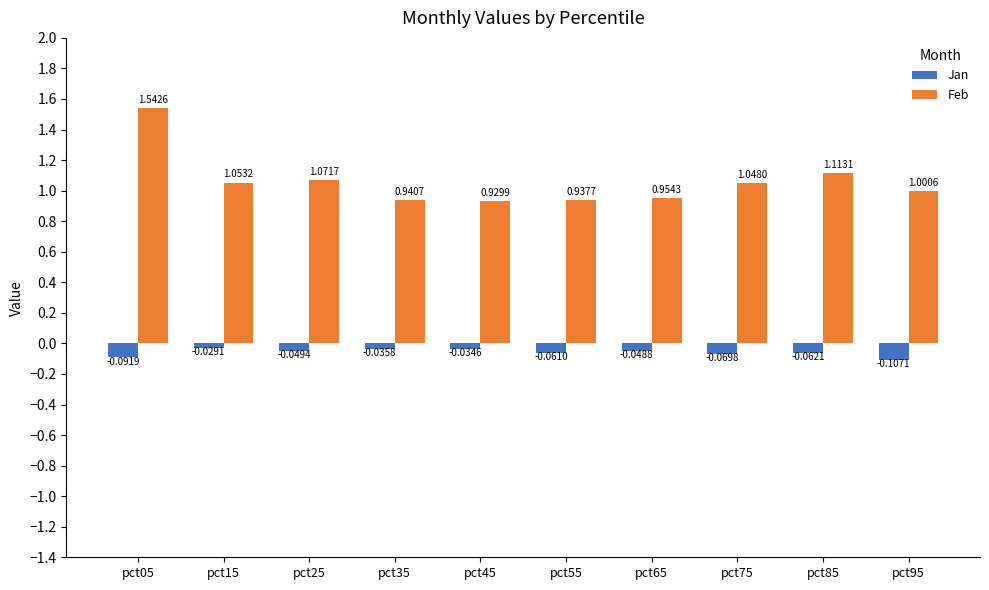

Rank the series by their maximum value, from lowest to highest.

Jan, Feb